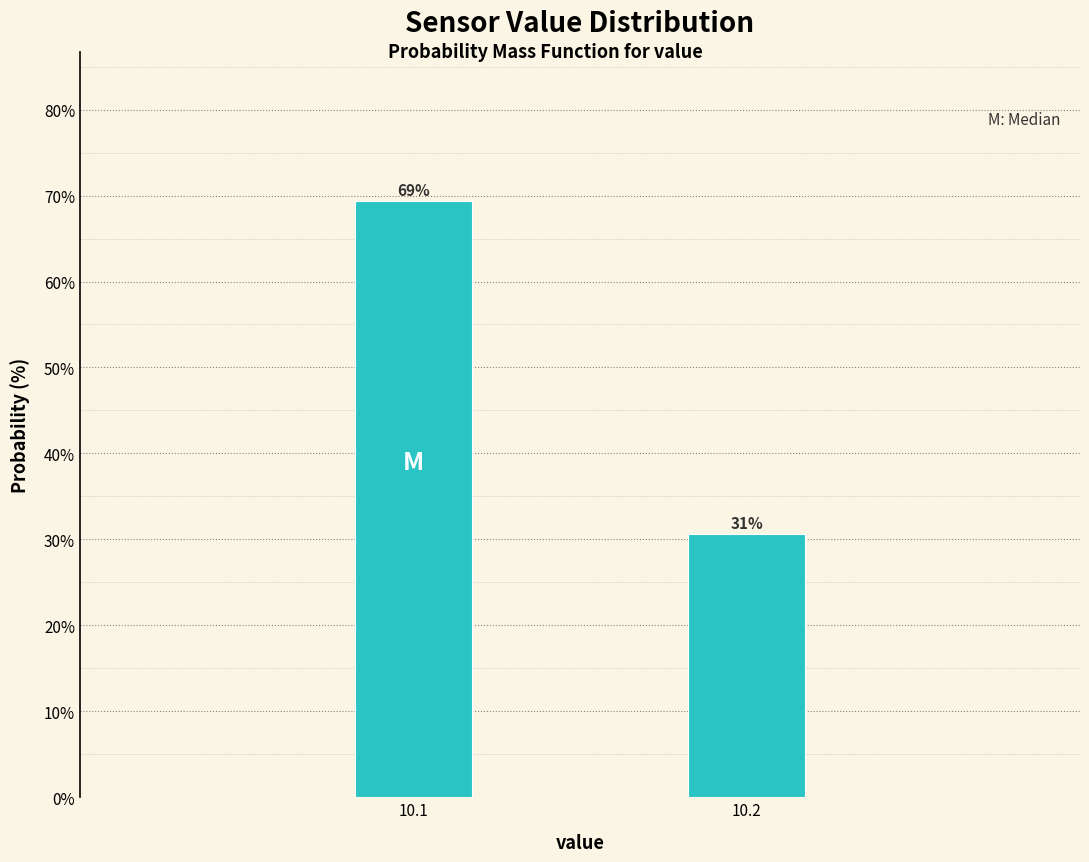

Does the chart contain any negative values?

No